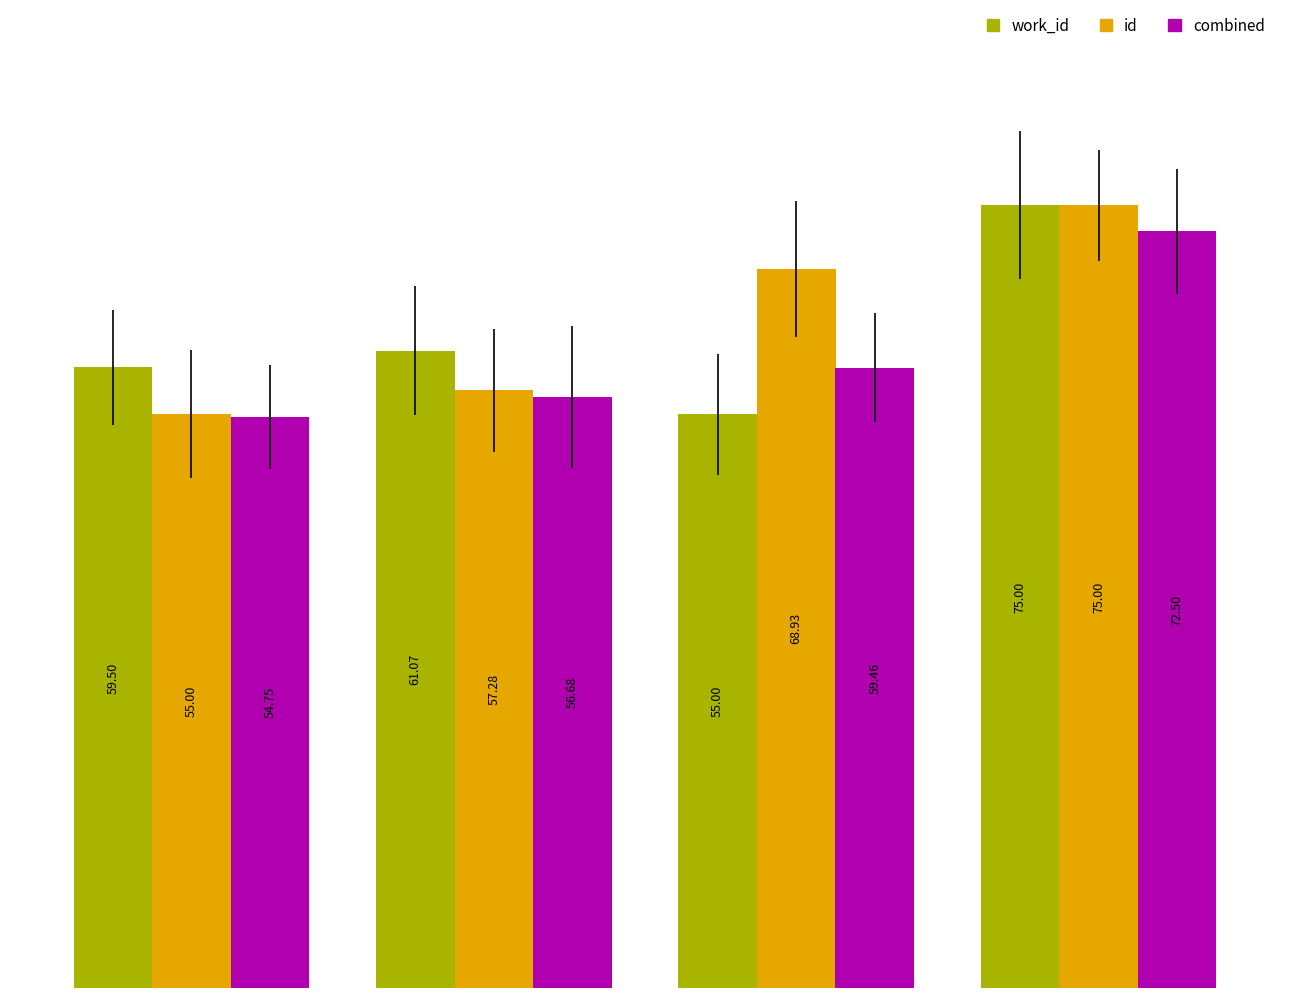

What is the value of the work_id bar at the 4th from the left?

75.0